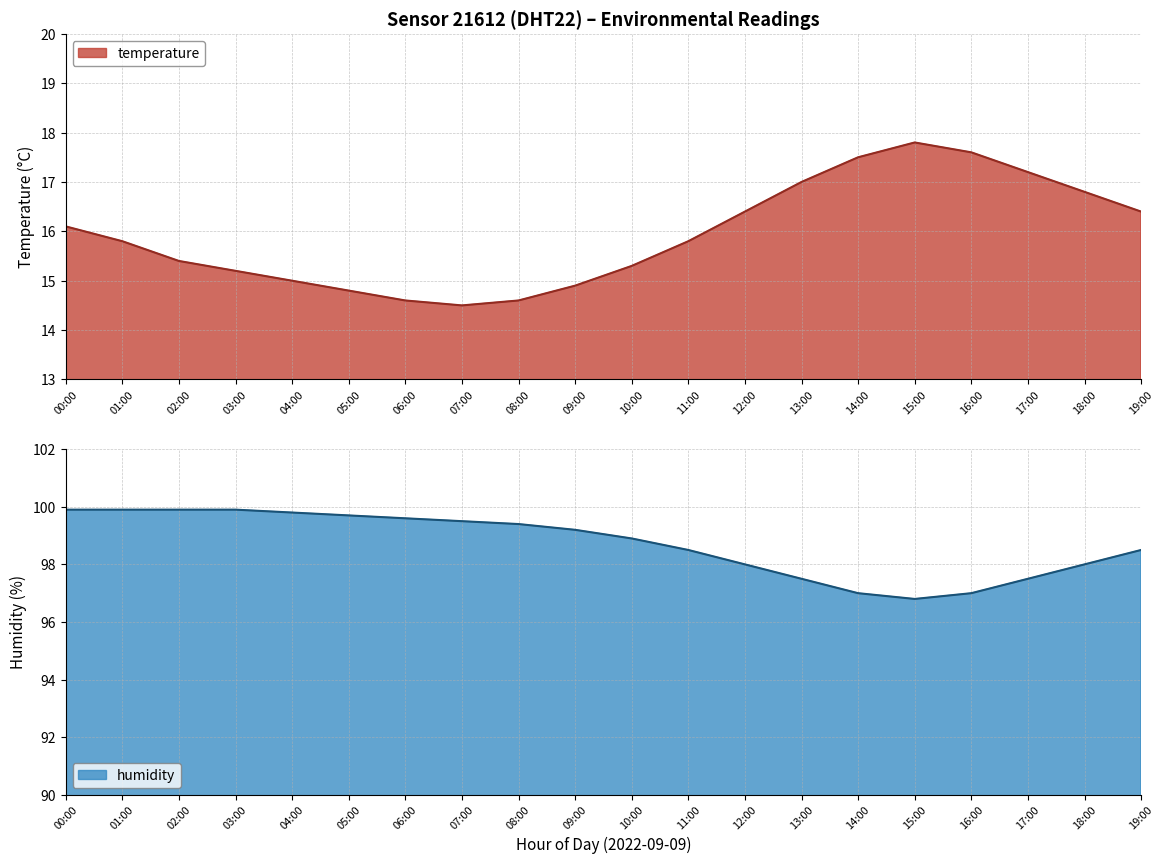

Is the value of humidity at 16:00 greater than the value of temperature at 09:00?

Yes